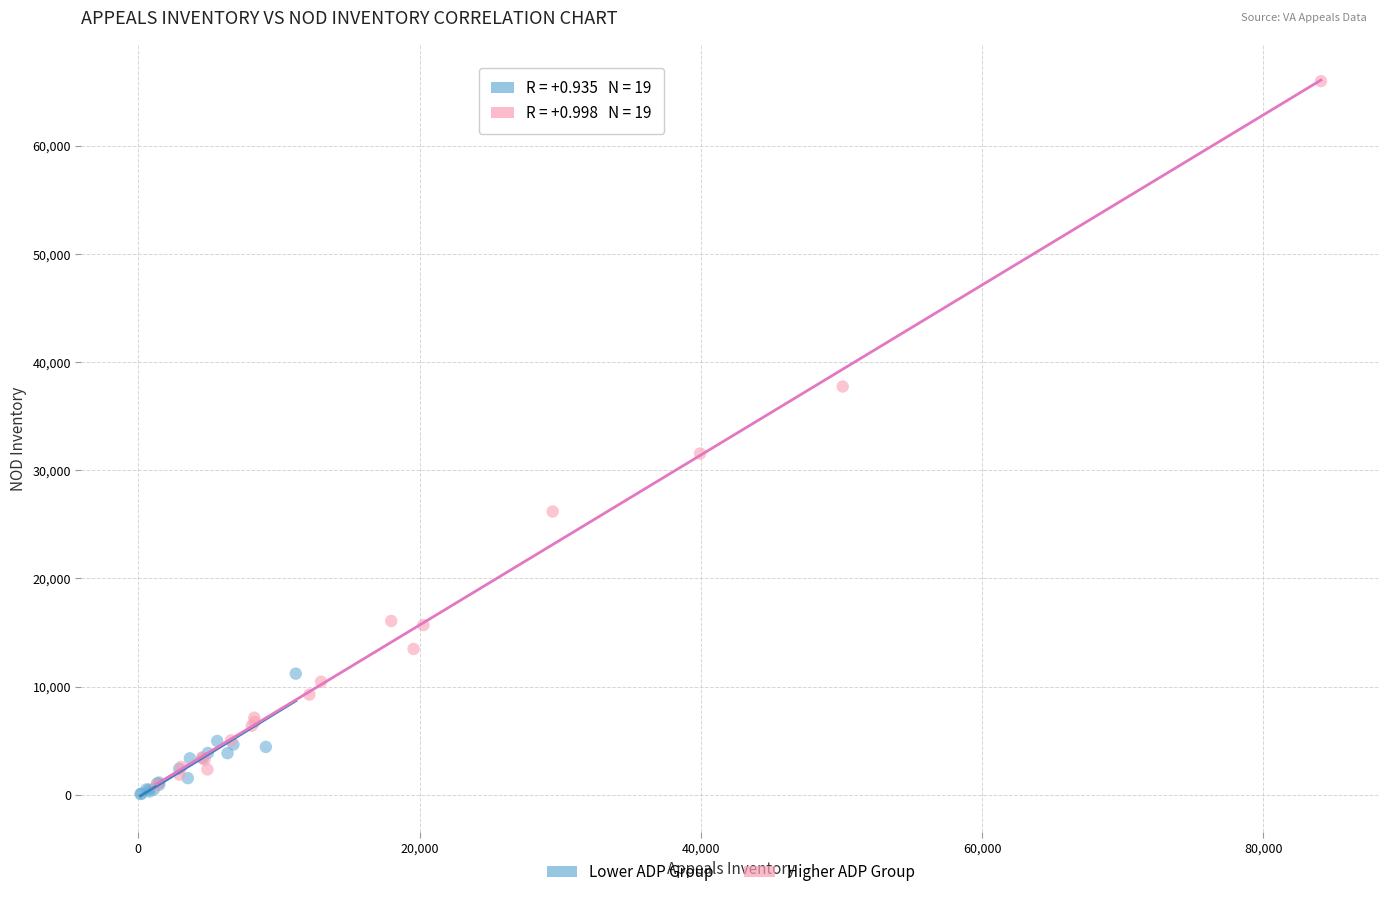

Which series contains the highest Y value?

Higher ADP Group